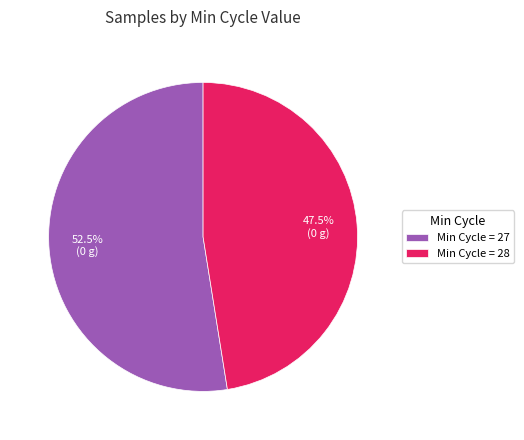

What portion of the pie excludes Min Cycle = 28?

52.5%